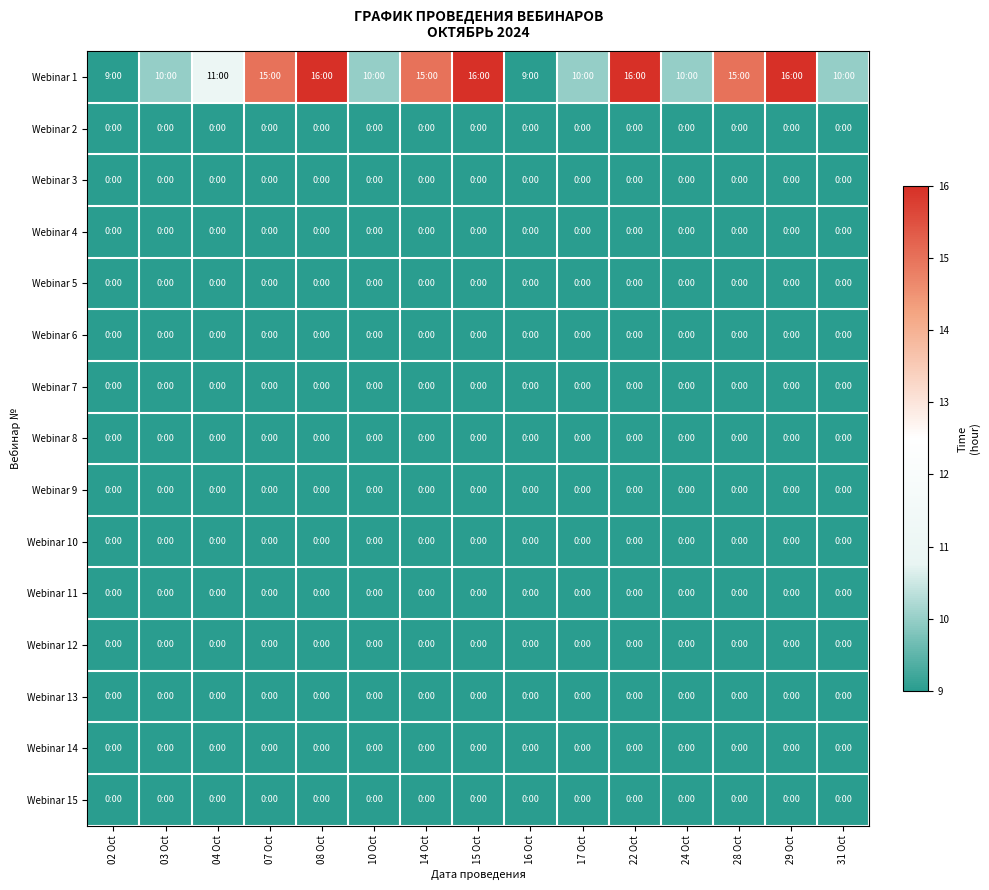

Reading left to right, transcribe all the data shown in this chart.

Webinar 1: 02 Oct=9	03 Oct=10	04 Oct=11	07 Oct=15	08 Oct=16	10 Oct=10	14 Oct=15	15 Oct=16	16 Oct=9	17 Oct=10	22 Oct=16	24 Oct=10	28 Oct=15	29 Oct=16	31 Oct=10
Webinar 2: 02 Oct=0	03 Oct=0	04 Oct=0	07 Oct=0	08 Oct=0	10 Oct=0	14 Oct=0	15 Oct=0	16 Oct=0	17 Oct=0	22 Oct=0	24 Oct=0	28 Oct=0	29 Oct=0	31 Oct=0
Webinar 3: 02 Oct=0	03 Oct=0	04 Oct=0	07 Oct=0	08 Oct=0	10 Oct=0	14 Oct=0	15 Oct=0	16 Oct=0	17 Oct=0	22 Oct=0	24 Oct=0	28 Oct=0	29 Oct=0	31 Oct=0
Webinar 4: 02 Oct=0	03 Oct=0	04 Oct=0	07 Oct=0	08 Oct=0	10 Oct=0	14 Oct=0	15 Oct=0	16 Oct=0	17 Oct=0	22 Oct=0	24 Oct=0	28 Oct=0	29 Oct=0	31 Oct=0
Webinar 5: 02 Oct=0	03 Oct=0	04 Oct=0	07 Oct=0	08 Oct=0	10 Oct=0	14 Oct=0	15 Oct=0	16 Oct=0	17 Oct=0	22 Oct=0	24 Oct=0	28 Oct=0	29 Oct=0	31 Oct=0
Webinar 6: 02 Oct=0	03 Oct=0	04 Oct=0	07 Oct=0	08 Oct=0	10 Oct=0	14 Oct=0	15 Oct=0	16 Oct=0	17 Oct=0	22 Oct=0	24 Oct=0	28 Oct=0	29 Oct=0	31 Oct=0
Webinar 7: 02 Oct=0	03 Oct=0	04 Oct=0	07 Oct=0	08 Oct=0	10 Oct=0	14 Oct=0	15 Oct=0	16 Oct=0	17 Oct=0	22 Oct=0	24 Oct=0	28 Oct=0	29 Oct=0	31 Oct=0
Webinar 8: 02 Oct=0	03 Oct=0	04 Oct=0	07 Oct=0	08 Oct=0	10 Oct=0	14 Oct=0	15 Oct=0	16 Oct=0	17 Oct=0	22 Oct=0	24 Oct=0	28 Oct=0	29 Oct=0	31 Oct=0
Webinar 9: 02 Oct=0	03 Oct=0	04 Oct=0	07 Oct=0	08 Oct=0	10 Oct=0	14 Oct=0	15 Oct=0	16 Oct=0	17 Oct=0	22 Oct=0	24 Oct=0	28 Oct=0	29 Oct=0	31 Oct=0
Webinar 10: 02 Oct=0	03 Oct=0	04 Oct=0	07 Oct=0	08 Oct=0	10 Oct=0	14 Oct=0	15 Oct=0	16 Oct=0	17 Oct=0	22 Oct=0	24 Oct=0	28 Oct=0	29 Oct=0	31 Oct=0
Webinar 11: 02 Oct=0	03 Oct=0	04 Oct=0	07 Oct=0	08 Oct=0	10 Oct=0	14 Oct=0	15 Oct=0	16 Oct=0	17 Oct=0	22 Oct=0	24 Oct=0	28 Oct=0	29 Oct=0	31 Oct=0
Webinar 12: 02 Oct=0	03 Oct=0	04 Oct=0	07 Oct=0	08 Oct=0	10 Oct=0	14 Oct=0	15 Oct=0	16 Oct=0	17 Oct=0	22 Oct=0	24 Oct=0	28 Oct=0	29 Oct=0	31 Oct=0
Webinar 13: 02 Oct=0	03 Oct=0	04 Oct=0	07 Oct=0	08 Oct=0	10 Oct=0	14 Oct=0	15 Oct=0	16 Oct=0	17 Oct=0	22 Oct=0	24 Oct=0	28 Oct=0	29 Oct=0	31 Oct=0
Webinar 14: 02 Oct=0	03 Oct=0	04 Oct=0	07 Oct=0	08 Oct=0	10 Oct=0	14 Oct=0	15 Oct=0	16 Oct=0	17 Oct=0	22 Oct=0	24 Oct=0	28 Oct=0	29 Oct=0	31 Oct=0
Webinar 15: 02 Oct=0	03 Oct=0	04 Oct=0	07 Oct=0	08 Oct=0	10 Oct=0	14 Oct=0	15 Oct=0	16 Oct=0	17 Oct=0	22 Oct=0	24 Oct=0	28 Oct=0	29 Oct=0	31 Oct=0